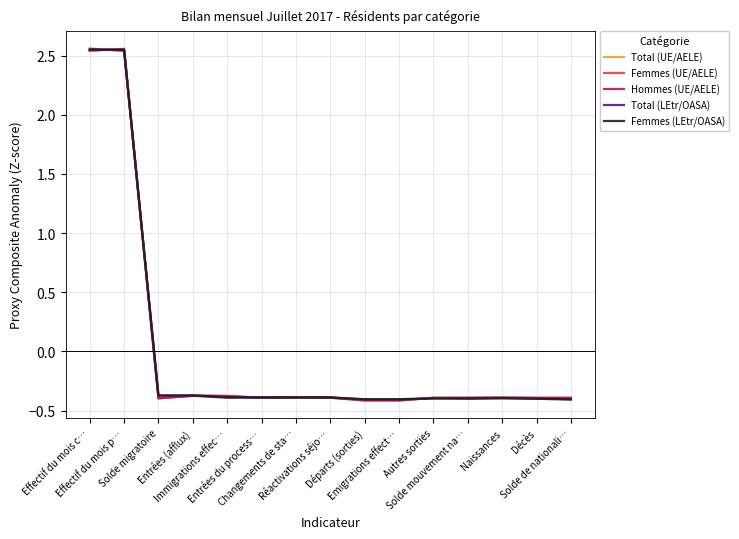

What are all the series names shown in the legend?

Total (UE/AELE), Femmes (UE/AELE), Hommes (UE/AELE), Total (LEtr/OASA), Femmes (LEtr/OASA)